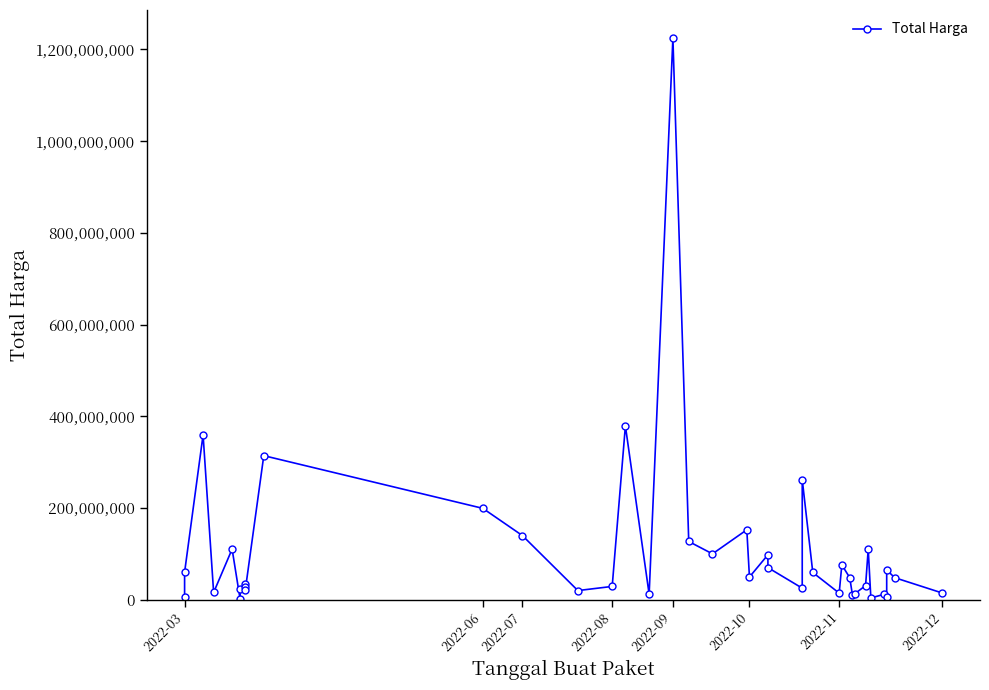

True or false: the data shows 6936000 at 2022-03.

True